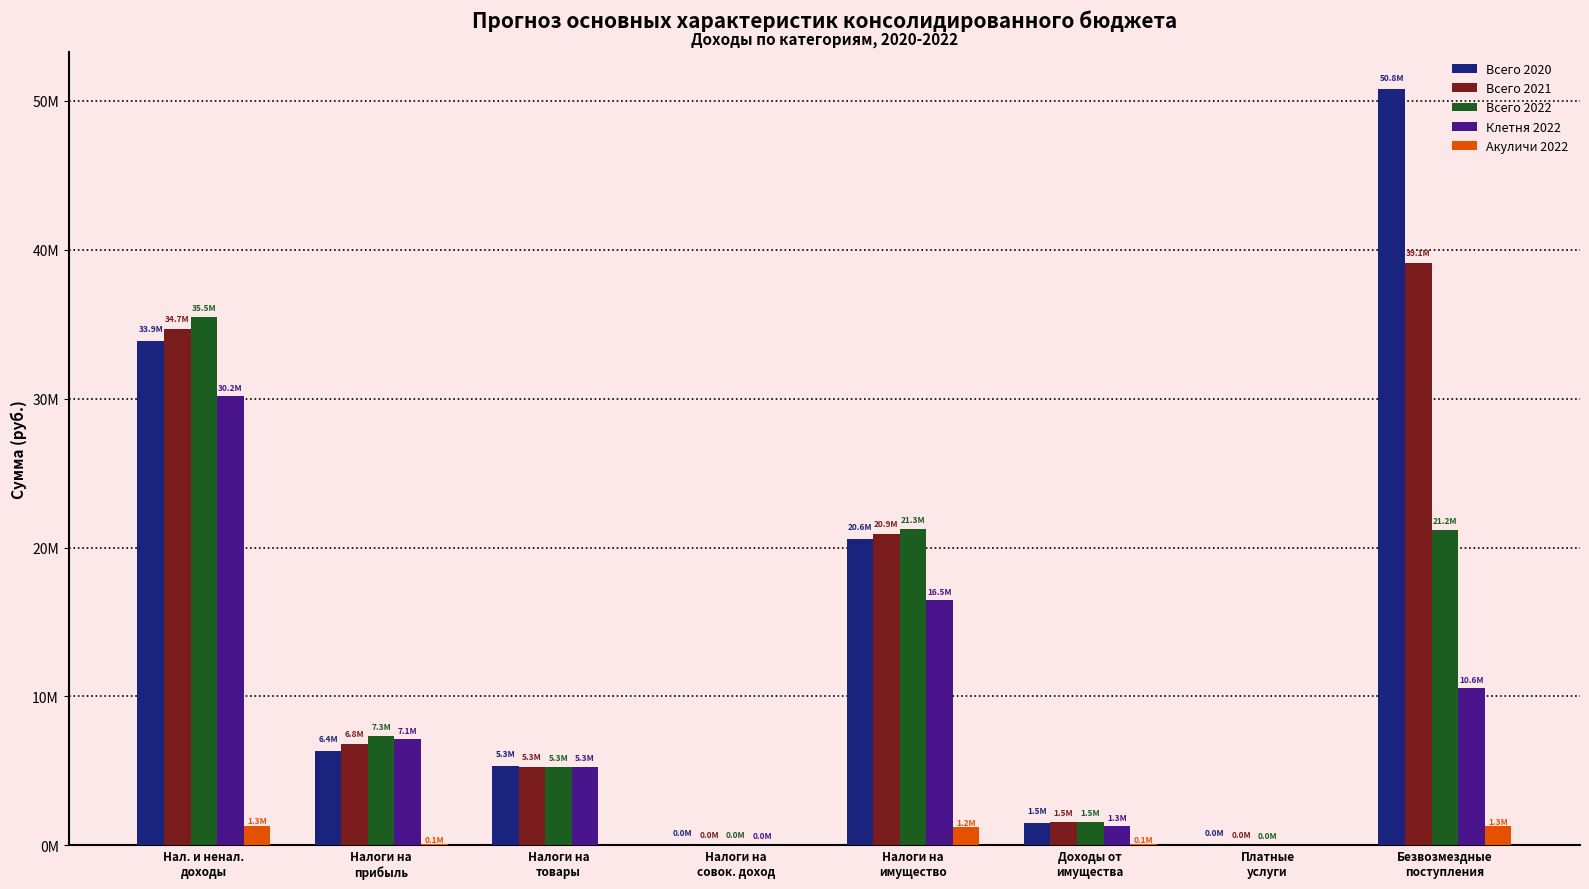

What is the sum of the Акуличи 2022 values at Доходы от
имущества and Налоги на
прибыль?

122000